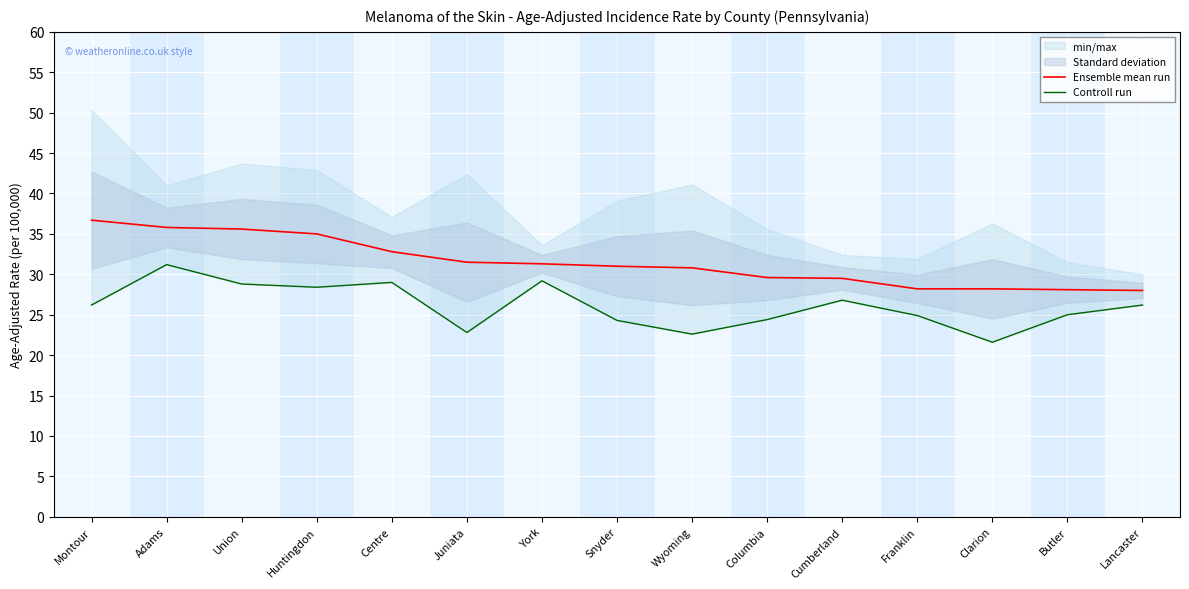

Which series has the largest range (max minus min)?

Controll run